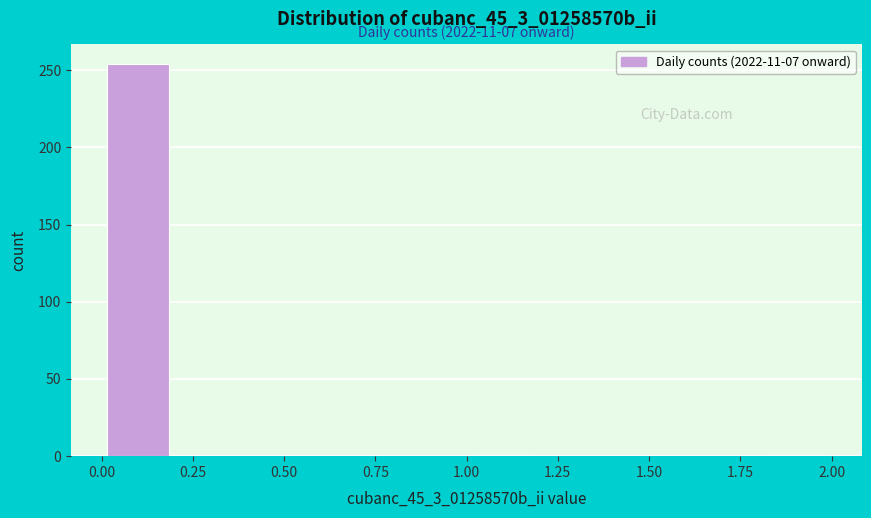

Which range on the x-axis has the tallest bar?

0.0 to 0.2